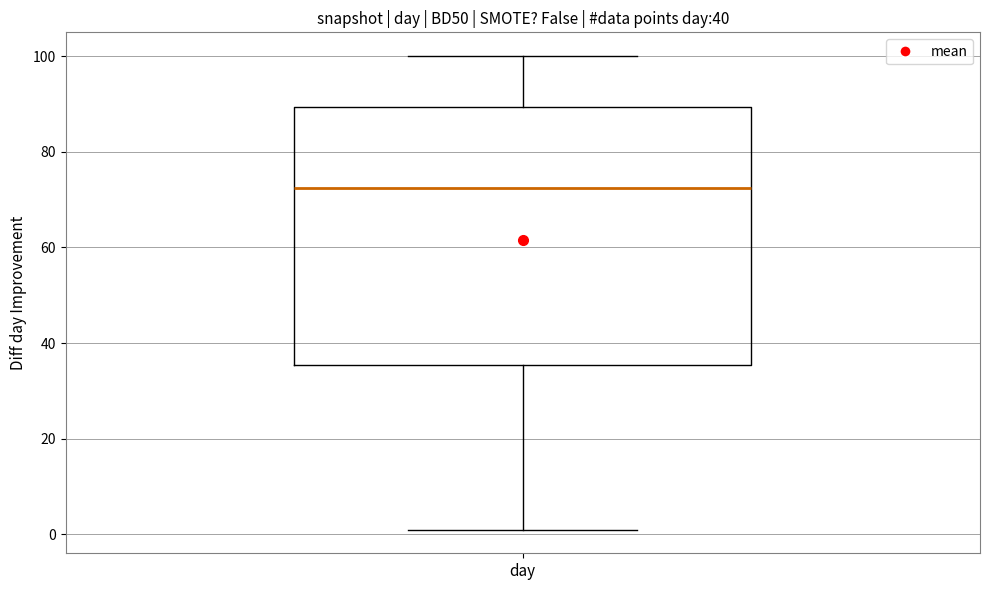

Read this box plot against the y-axis: the position of the median line, the range covered by the box, and the ends of both whiskers. The values are not printed on the chart, so give them approximately, as read against the axis.

median 72, box 36 to 90, whiskers 2 to 100